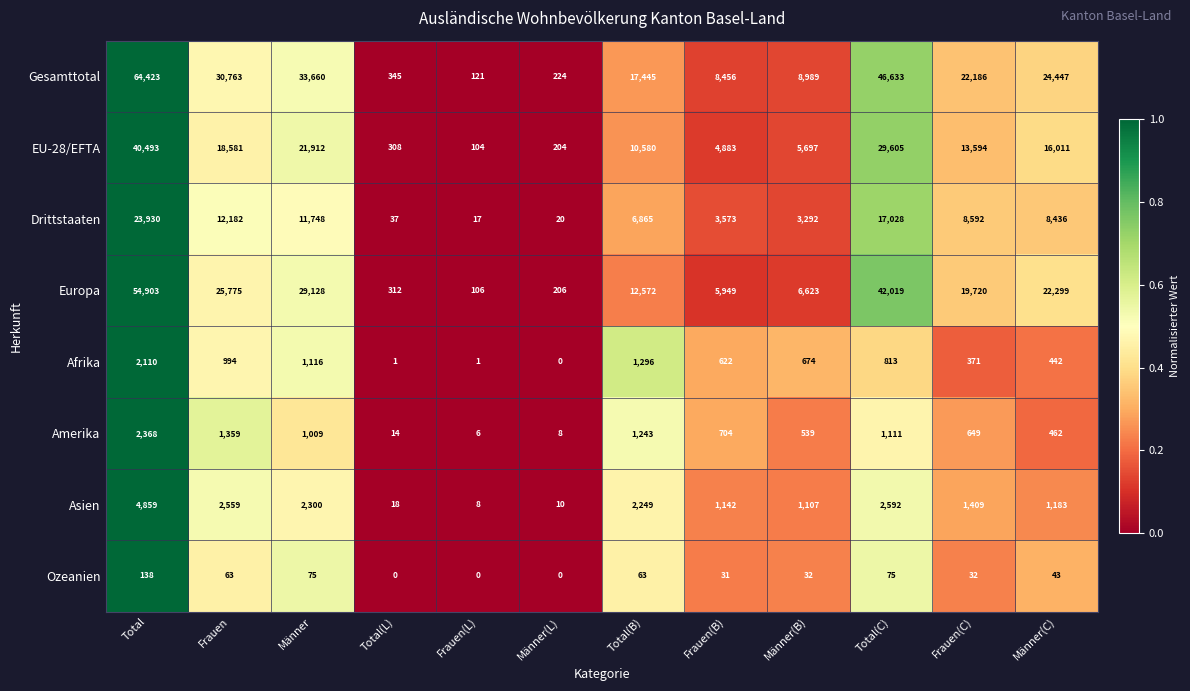

What is the sum of all Gesamttotal values?

257692